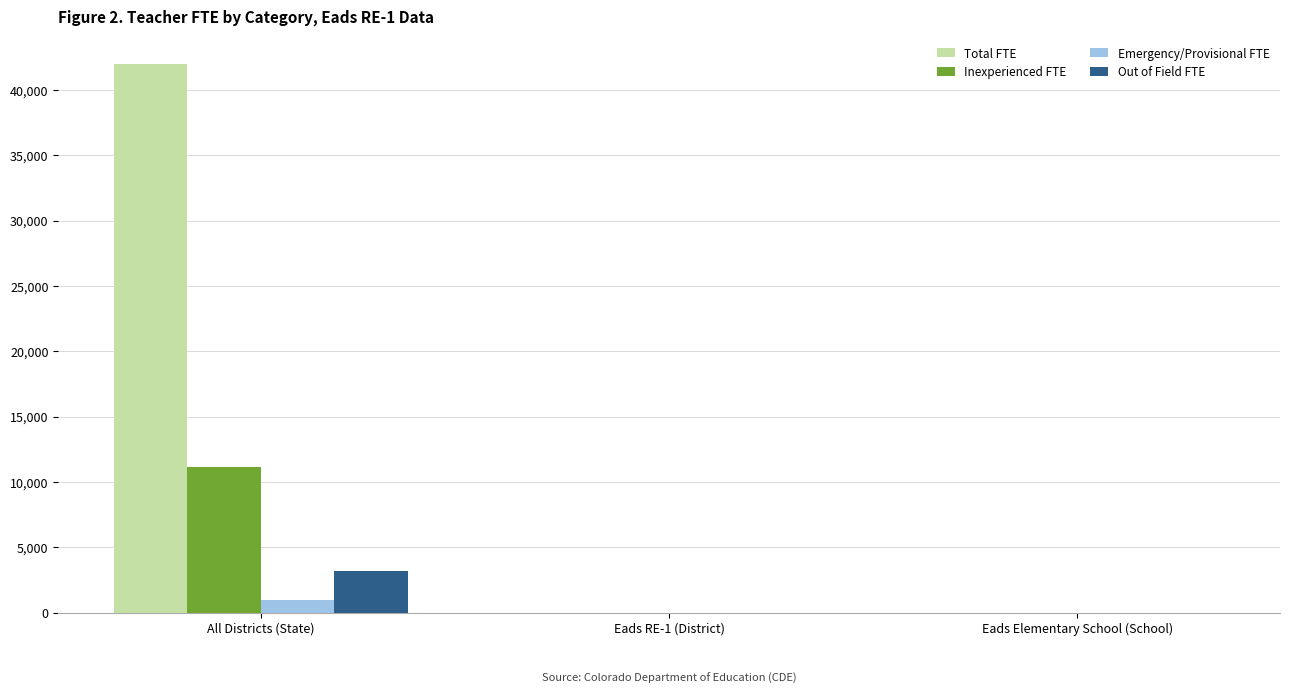

How many data points in Emergency/Provisional FTE are above 0?

1